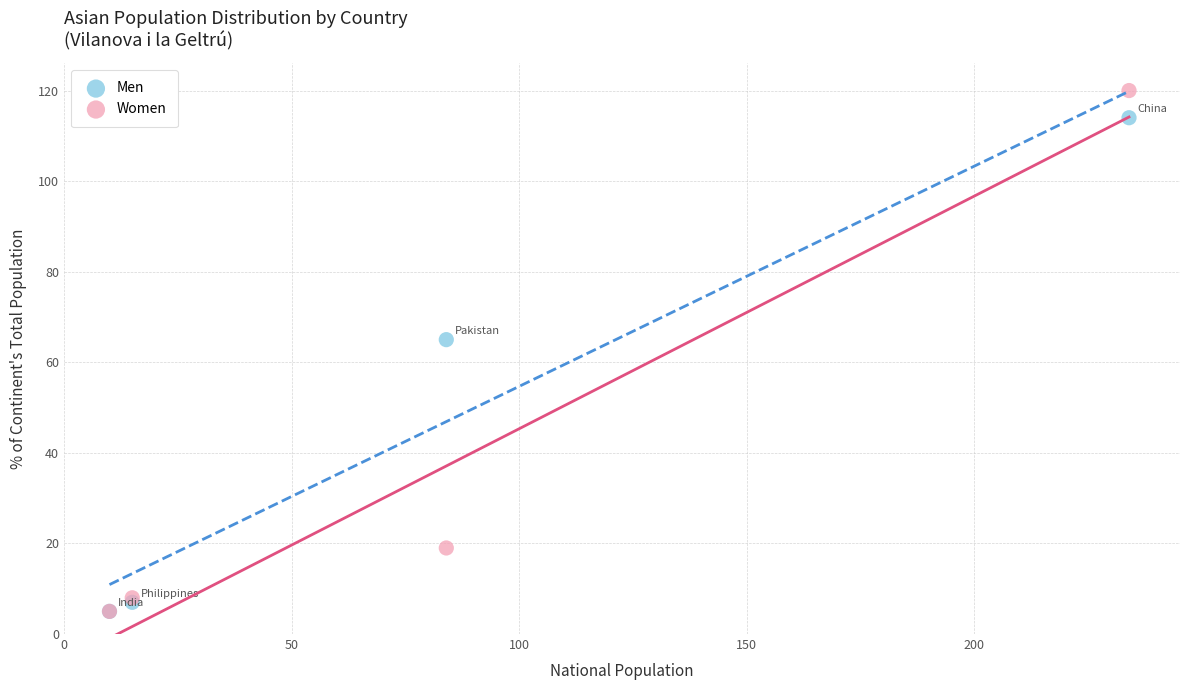

In the Men series, what Y value is closest to 59?

65